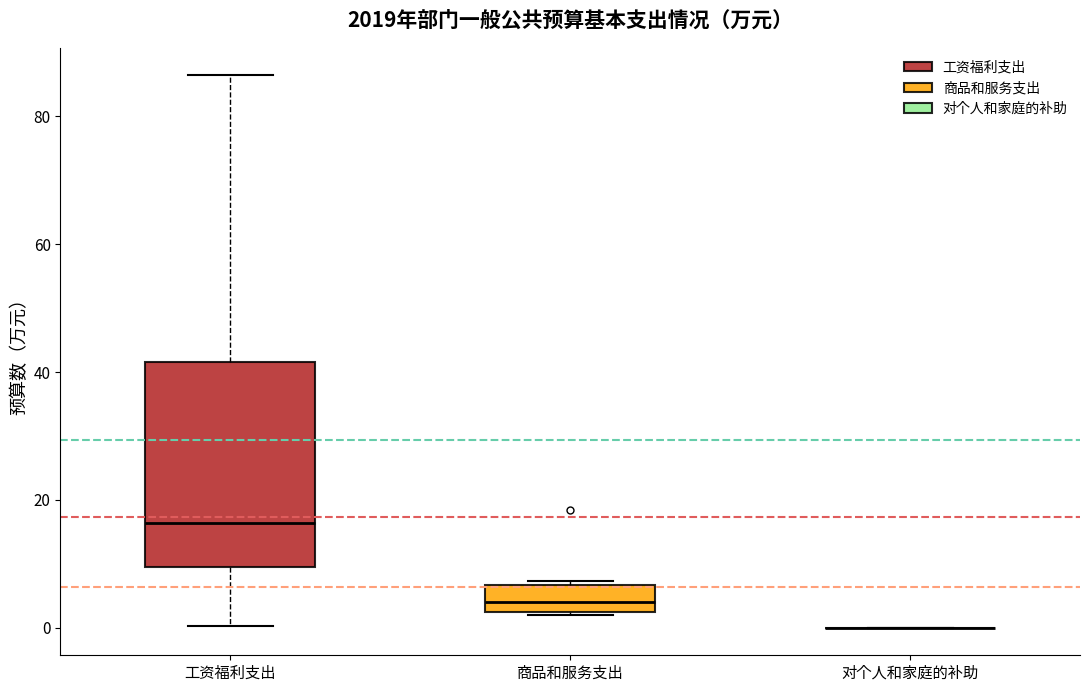

Reading left to right, transcribe this box plot: for each box, give where its median line is, the range the box spans, and where its two whiskers end, as read against the y-axis. The values are not printed on the chart, so give them approximately, as read against the axis.

工资福利支出: median 16, box 10 to 42, whiskers 0 to 86
商品和服务支出: median 4, box 2 to 6, whiskers 2 to 8
对个人和家庭的补助: box collapsed to a line at 0, whiskers 0 to 0